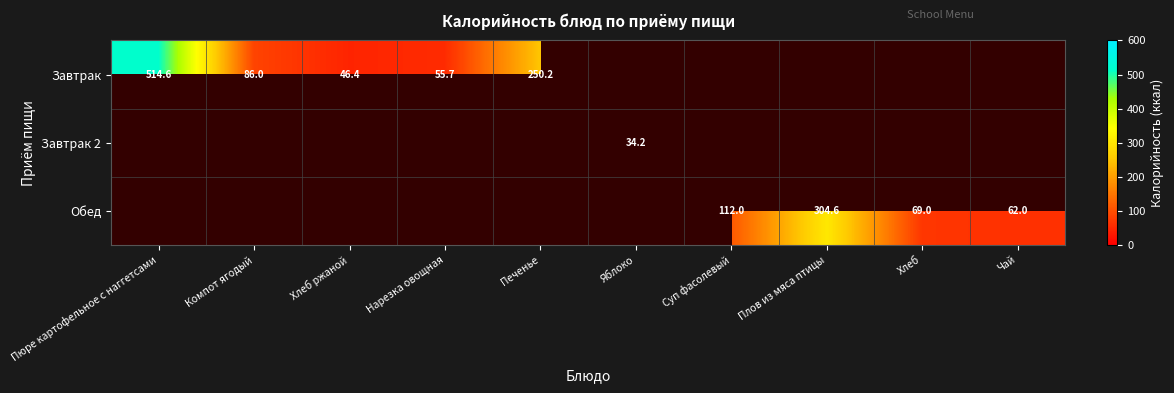

What is the difference between the Завтрак values at Хлеб ржаной and Компот ягодый?

39.6